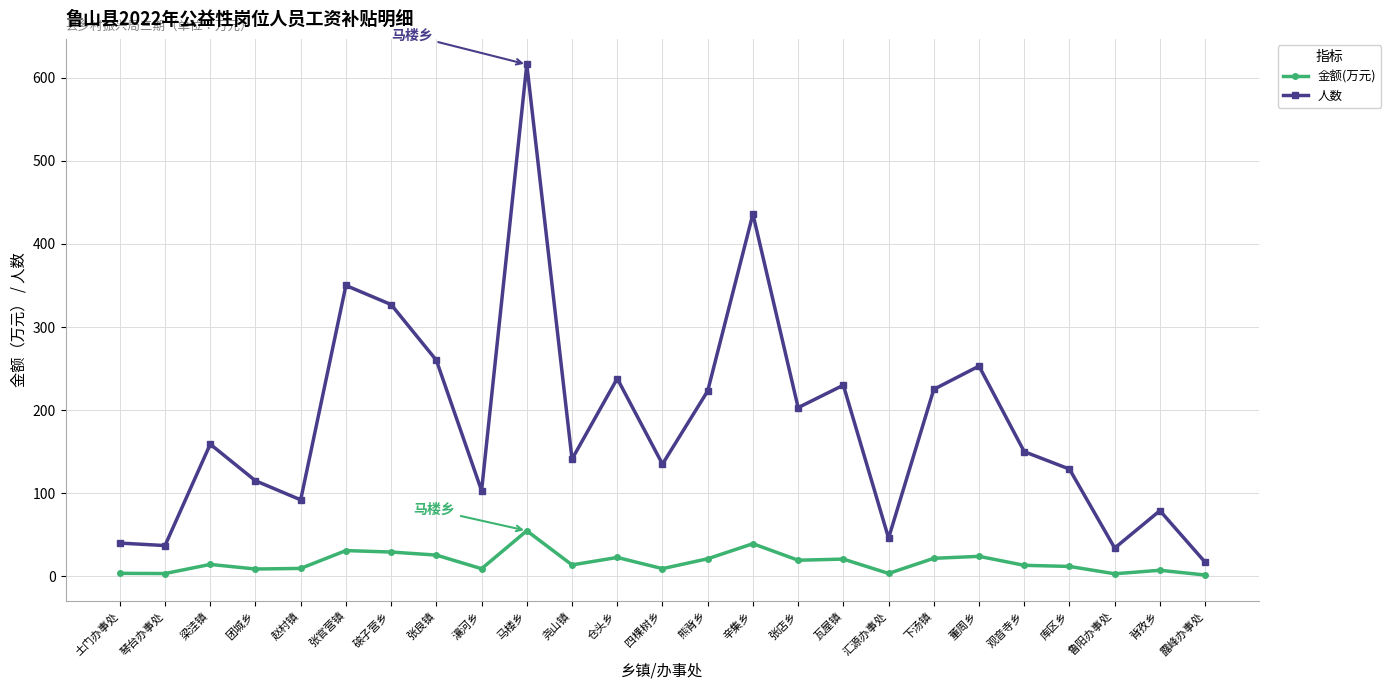

Which series changed the most between 辛集乡 and 露峰办事处?

人数